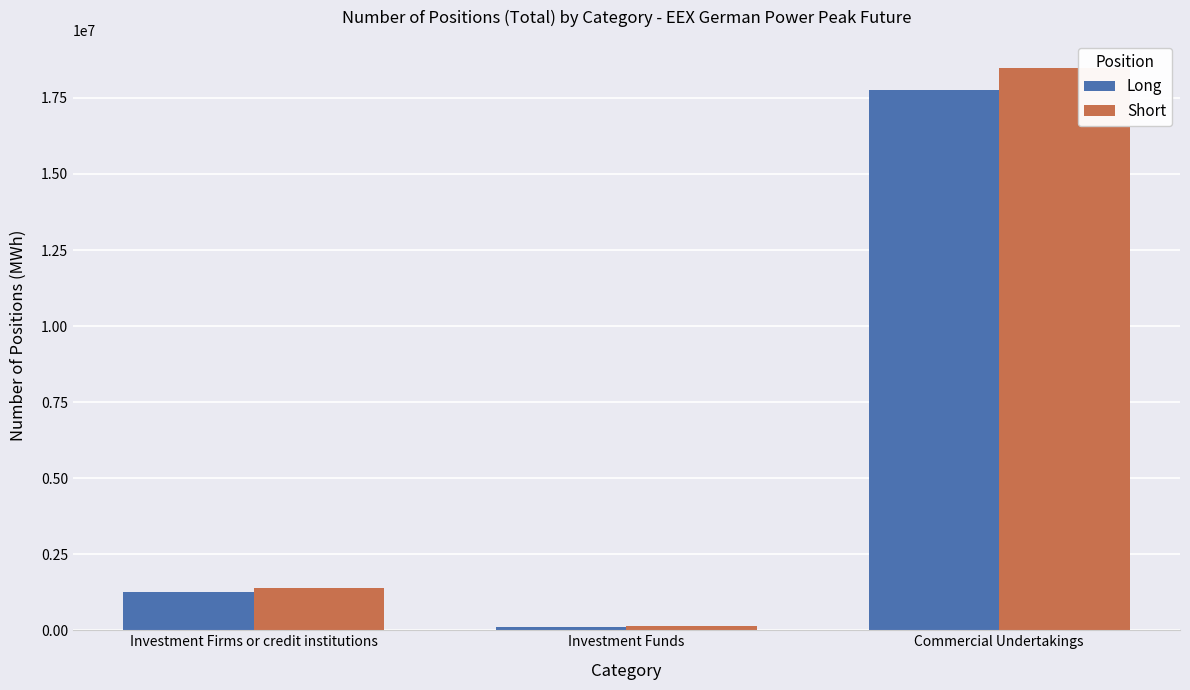

What is the approximate value of Long at Investment Firms or credit institutions?

1265244